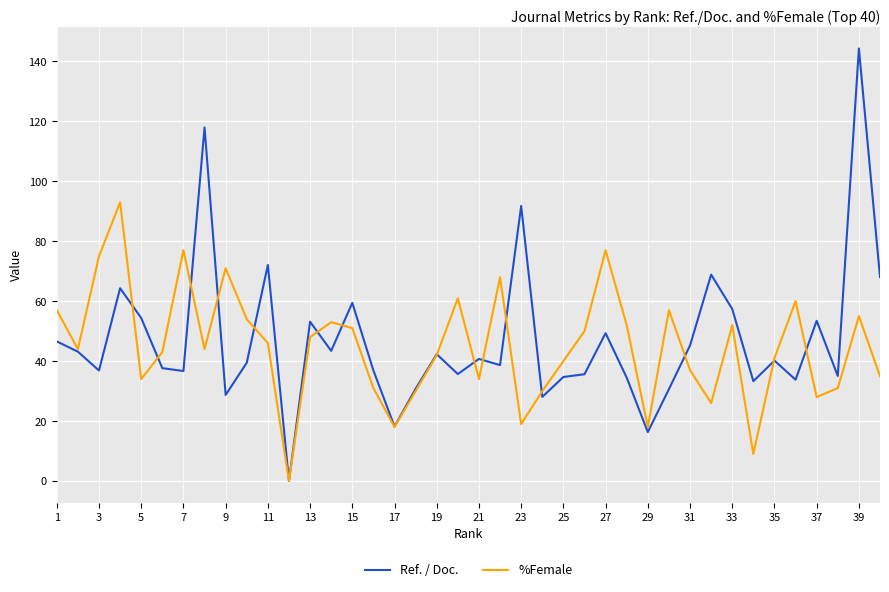

What is the average value of the Ref. / Doc. series?

46.9